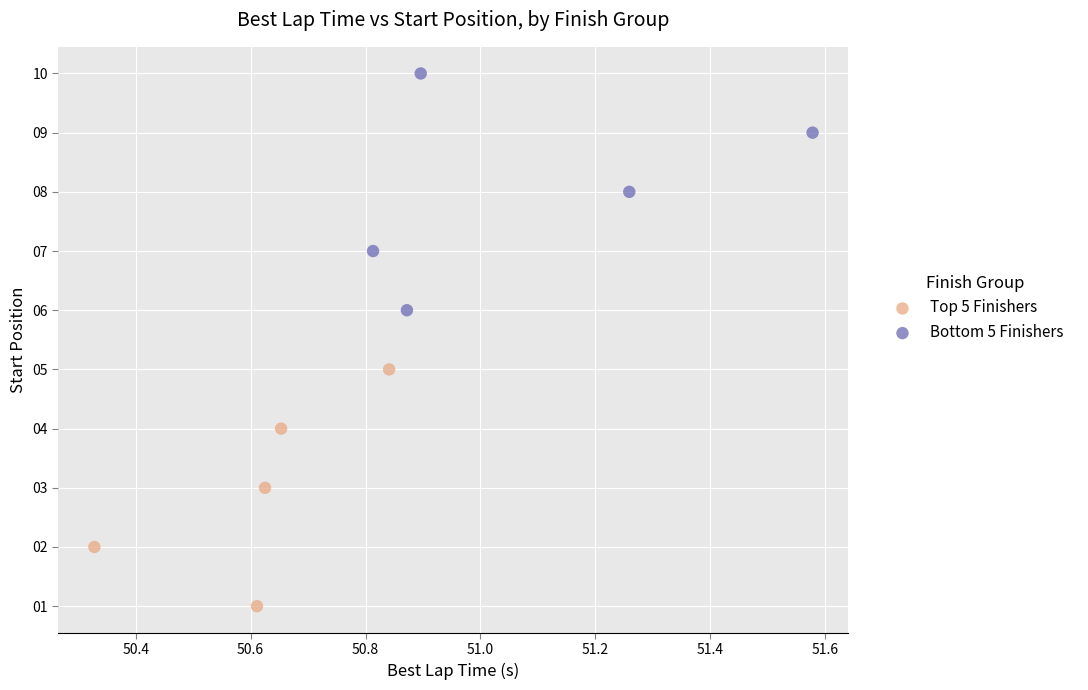

Which series reaches the maximum Y coordinate?

Bottom 5 Finishers